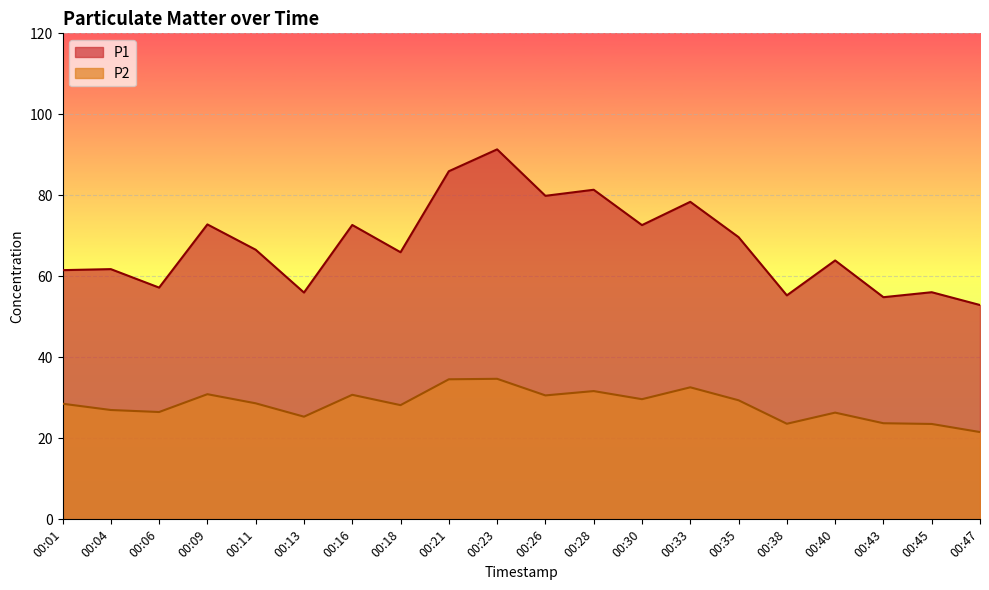

Is the value of P2 at 00:45 greater than the value of P1 at 00:23?

No